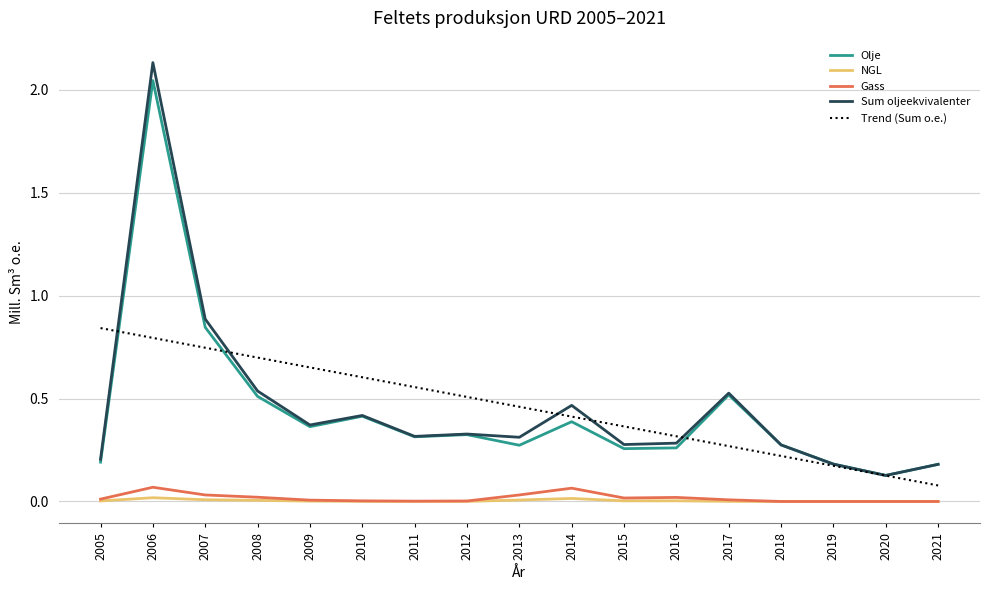

Which series changed the most between 2005 and 2012?

Trend (Sum o.e.)